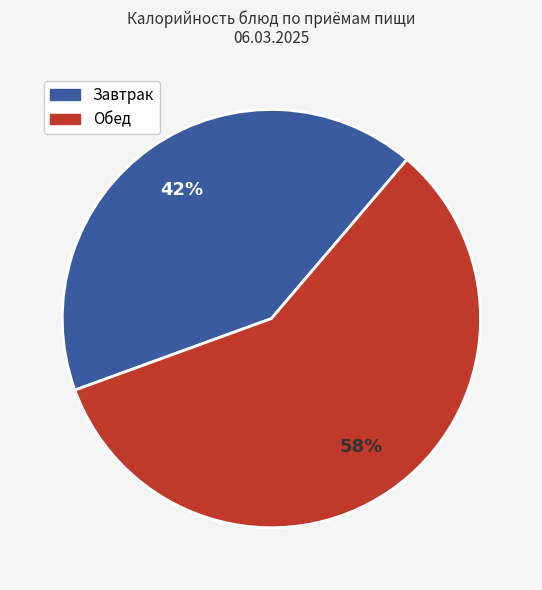

What percentage is the Обед slice, to the nearest percent?

58%